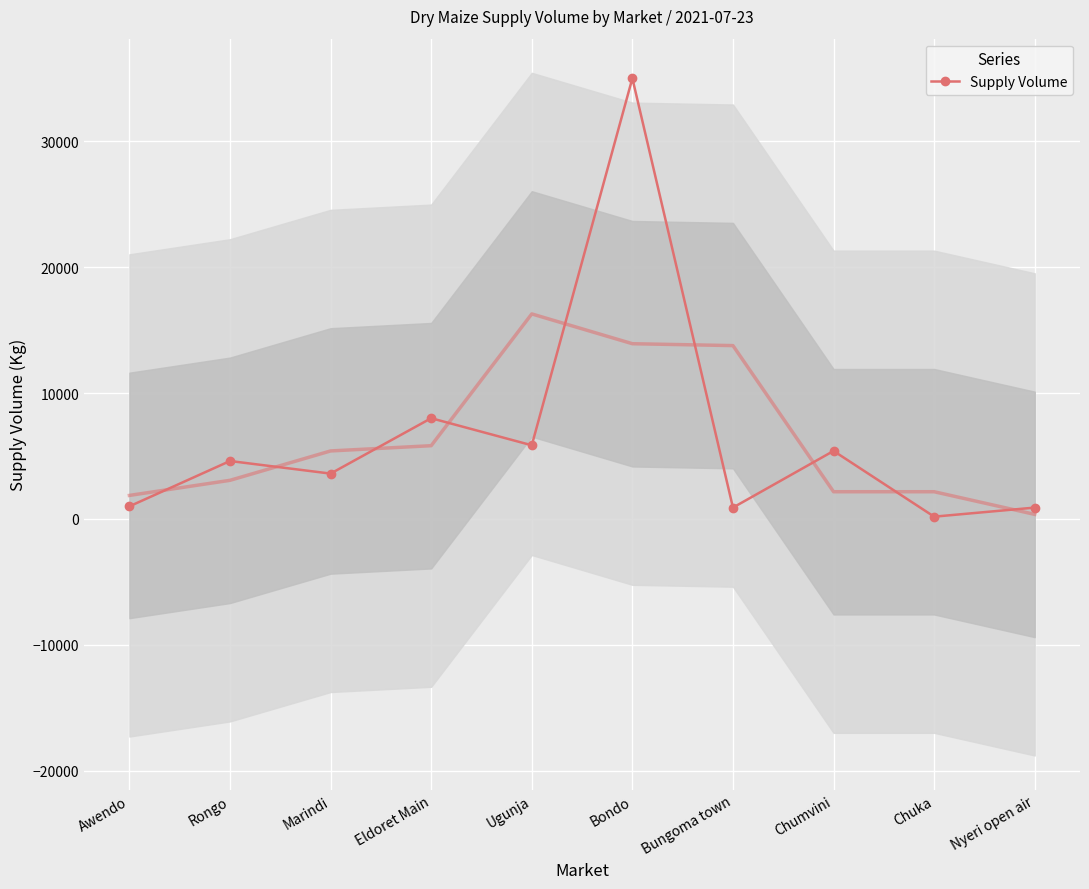

What is the value of the 5th point from the left?

5850